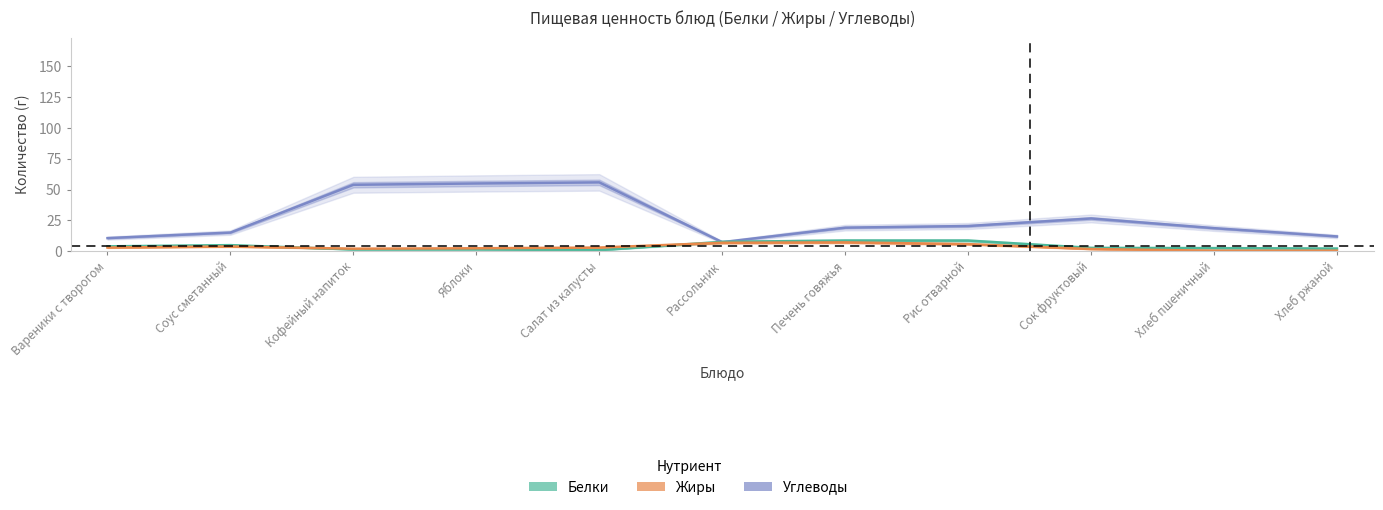

At how many categories does at least one series exceed 45?

3